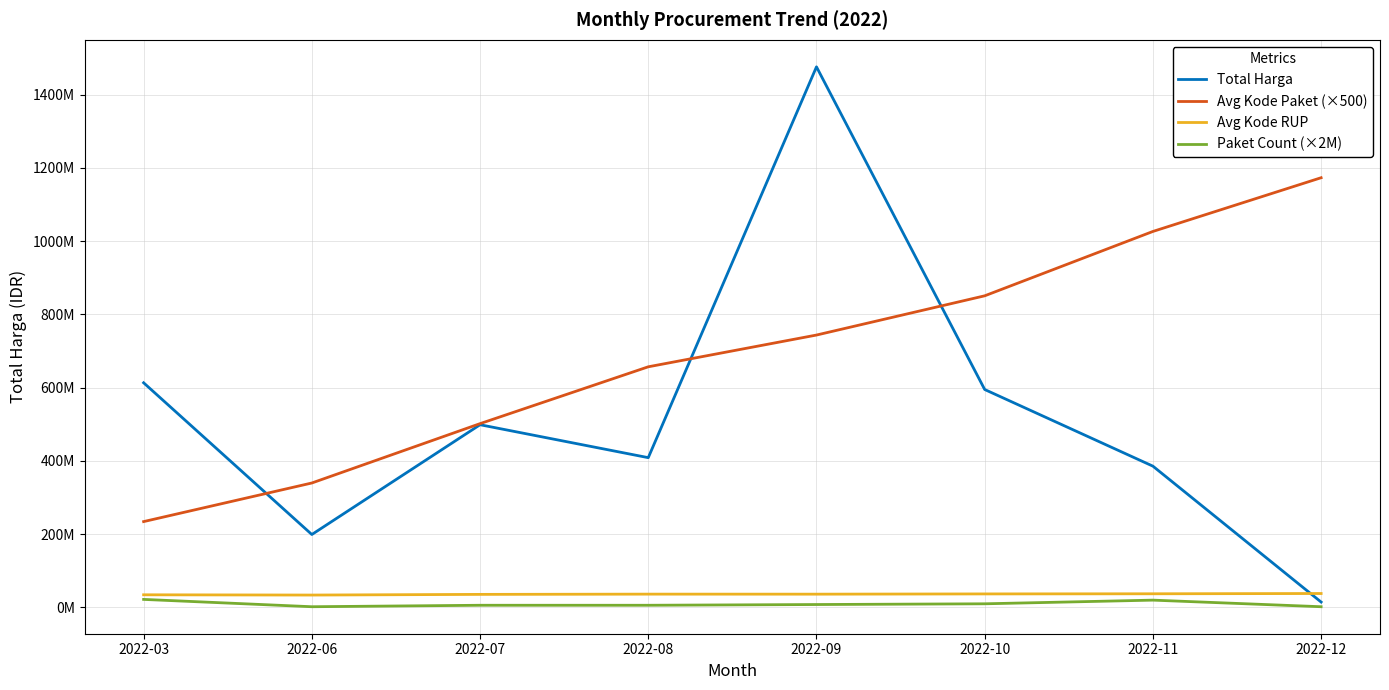

Is this an area chart (filled region under the line)?

No